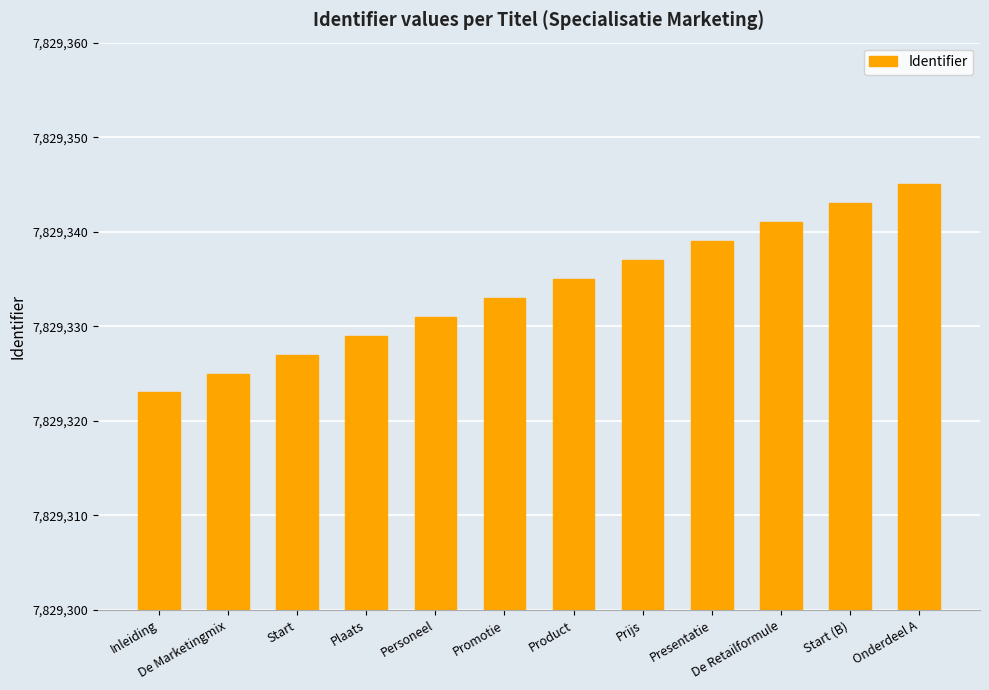

Is it true that the value at Personeel is 12565739?

False